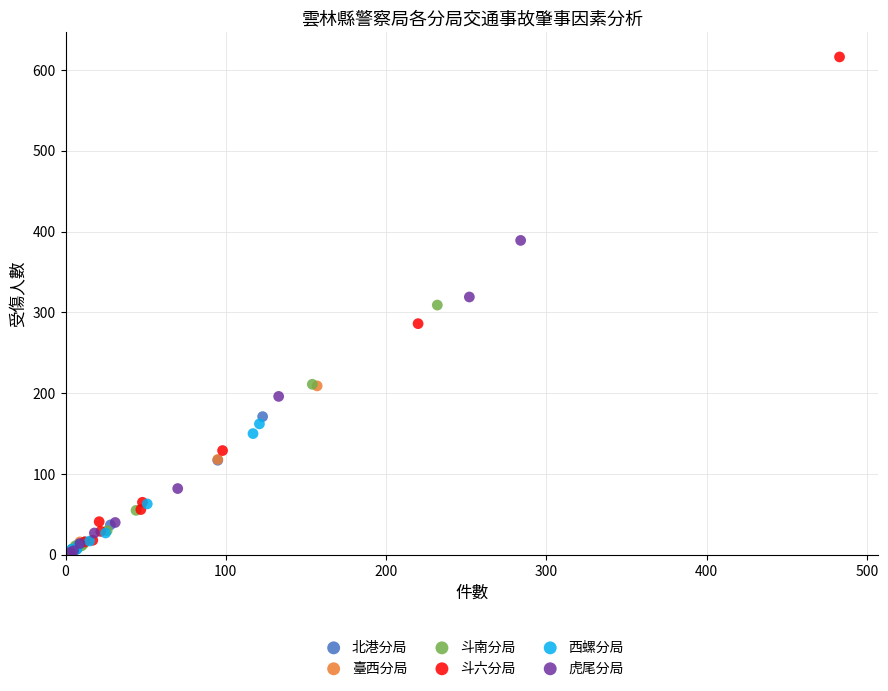

What are all the series names shown in the legend?

北港分局, 臺西分局, 斗南分局, 斗六分局, 西螺分局, 虎尾分局